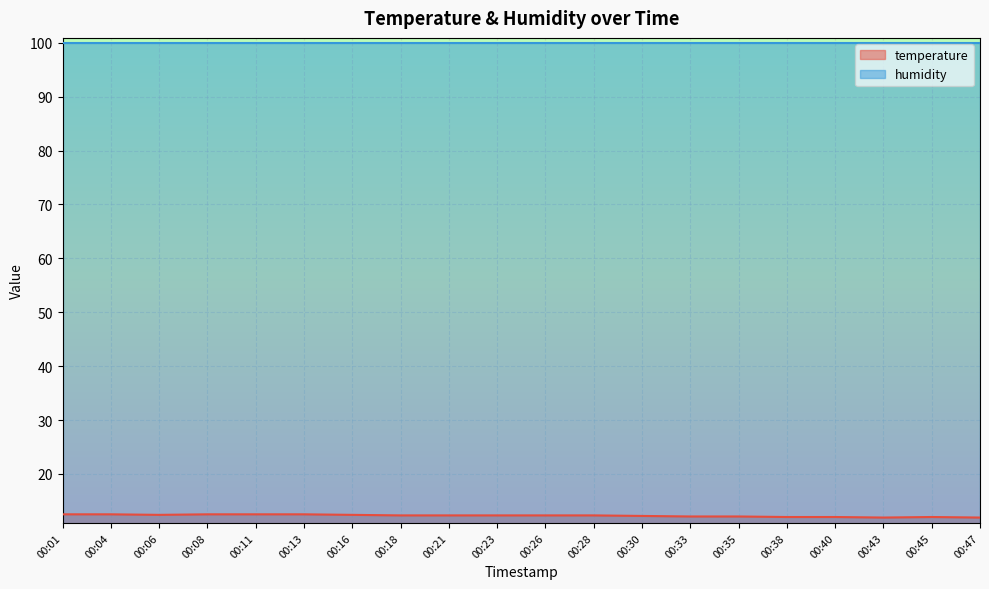

The value at 00:08 is 20.7. True or false?

False